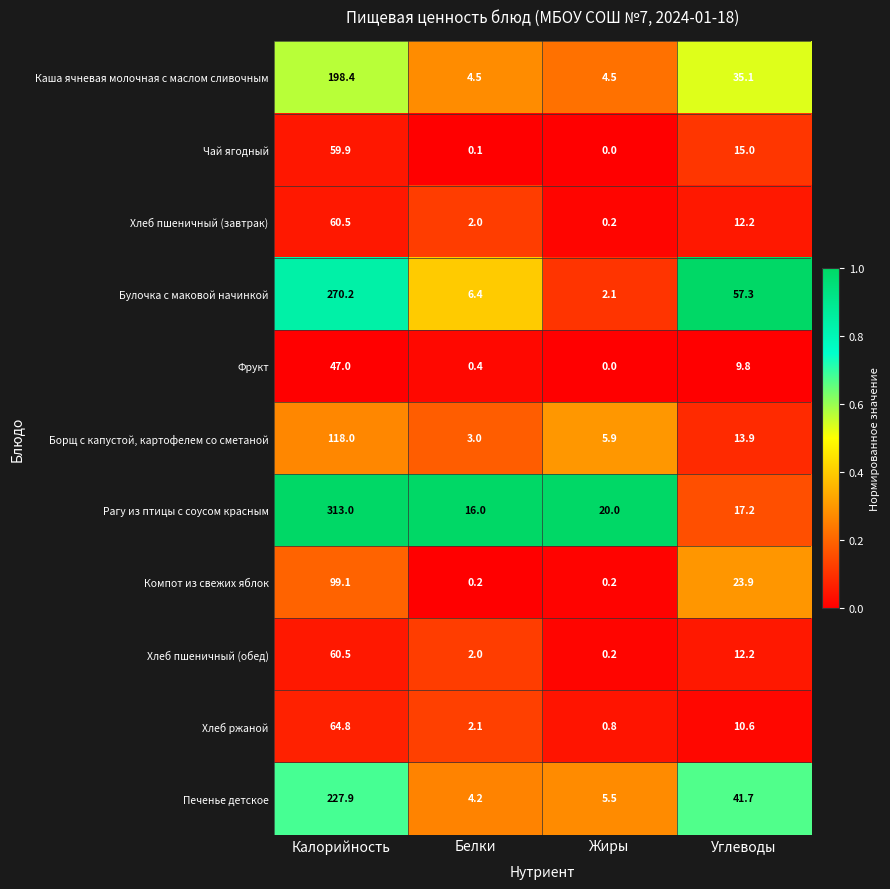

True or false: Хлеб пшеничный (обед) has a value of 1.0 at Белки.

False